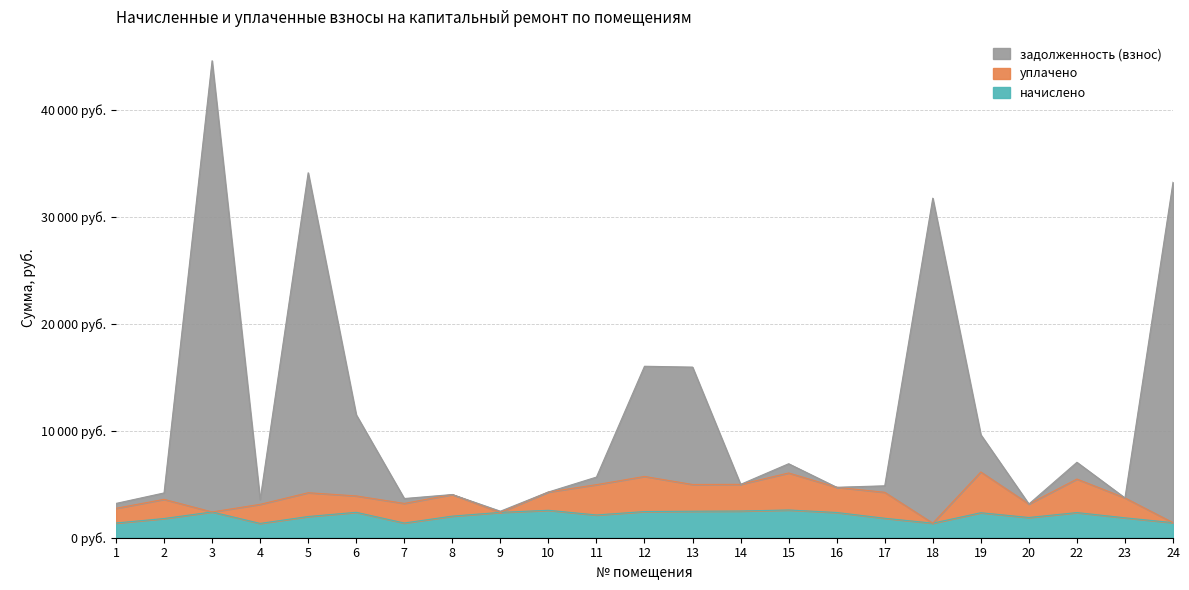

Does the chart have visible grid lines?

Yes